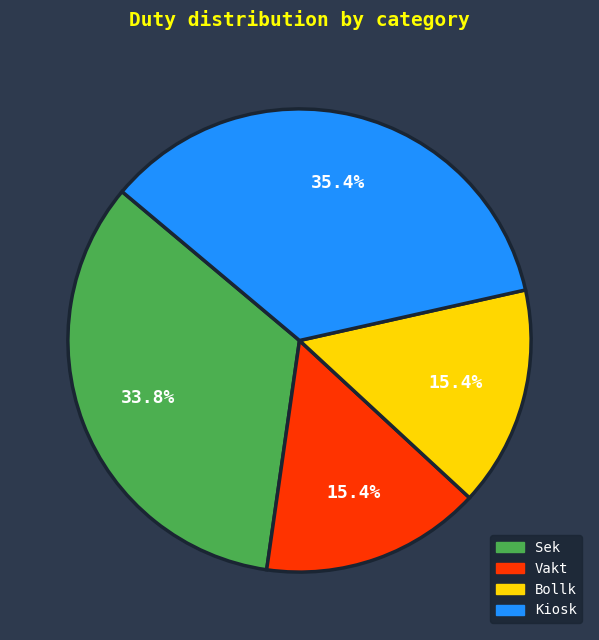

To the nearest percent, what is the difference between the largest and smallest slice percentages?

20%